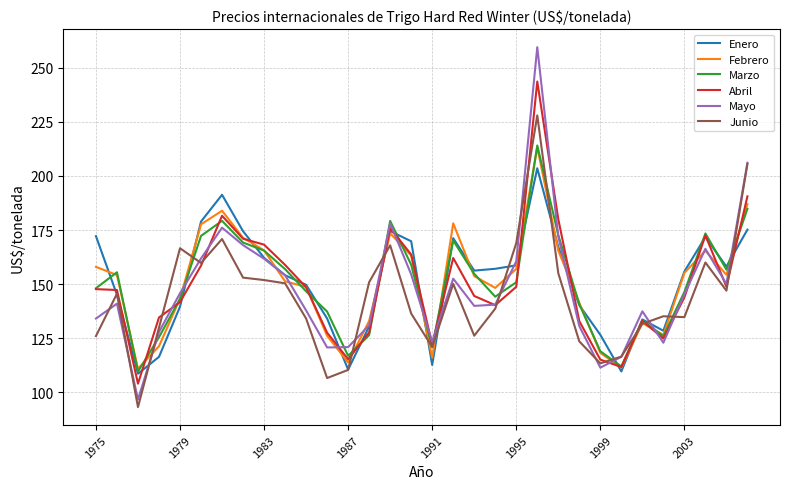

What is the difference between the maximum and second lowest values in the Junio series?

121.4